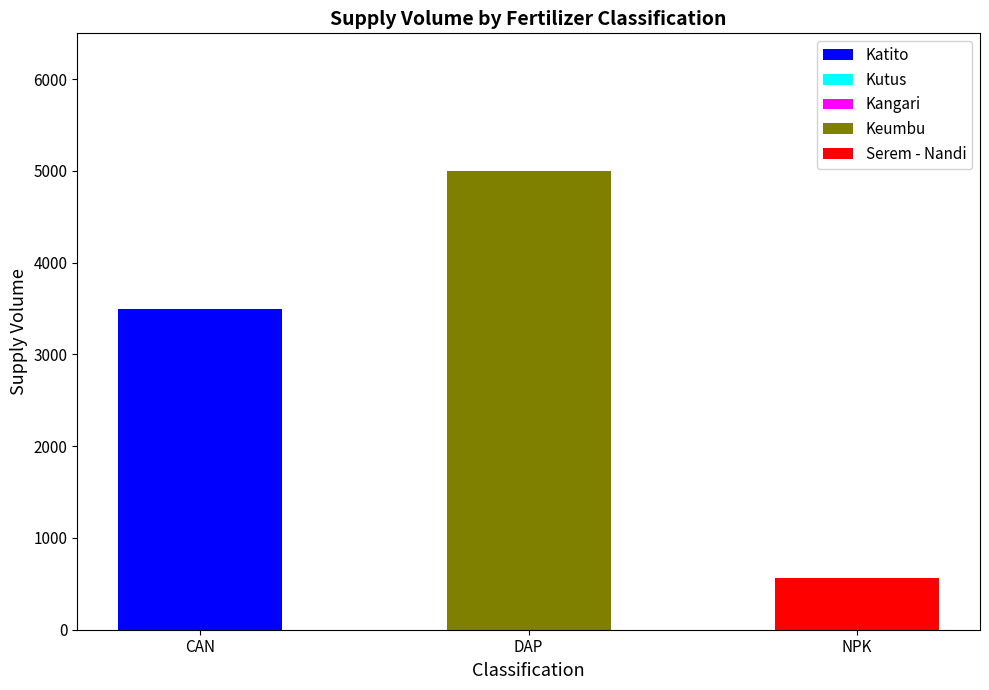

What is the total value across all series at DAP?

5000